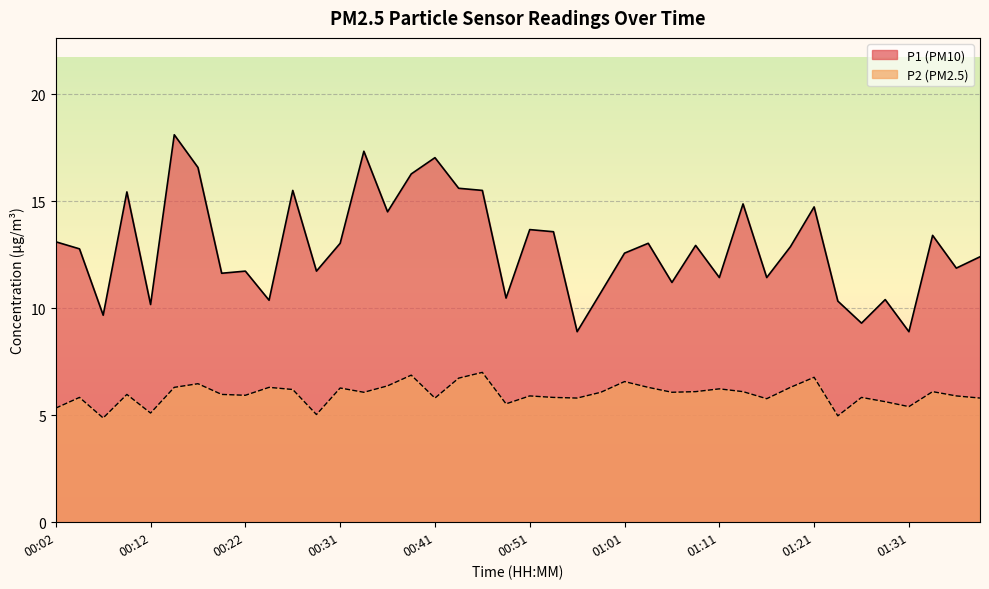

The value of P1 at 00:22 is 3.2. True or false?

False